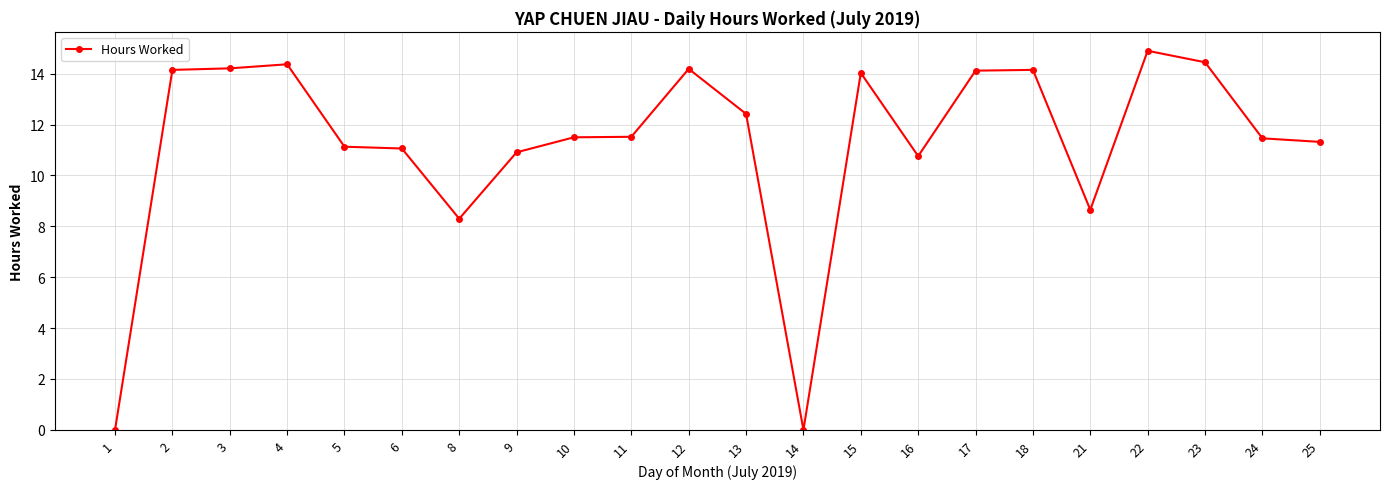

Where is the data nearest to the value 7?

8